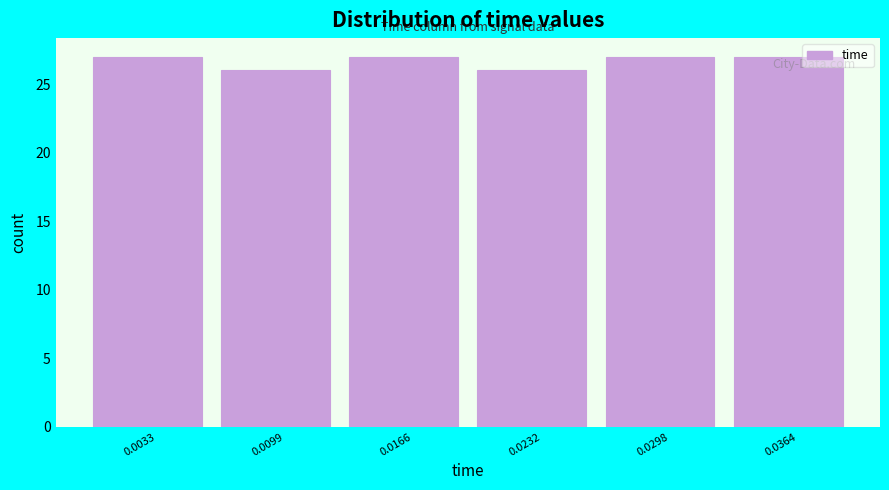

Reading left to right, transcribe this chart: for each bar, give the range it covers on the x-axis and its height. Neither the bar edges nor the heights are printed on the chart, so give them approximately, as read against the axes.

0.000 to 0.007: 27
0.007 to 0.013: 26
0.013 to 0.020: 27
0.020 to 0.027: 26
0.027 to 0.033: 27
0.033 to 0.040: 27